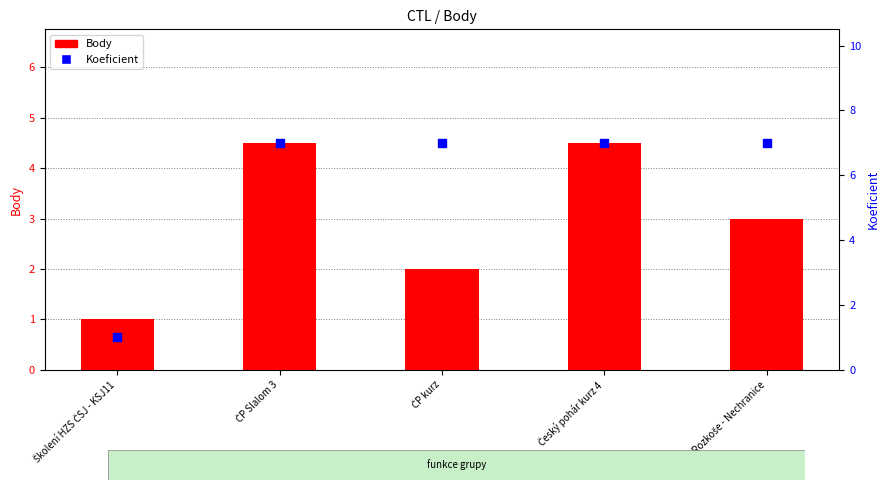

What is the total value across all series at ČP Slalom 3?

11.5